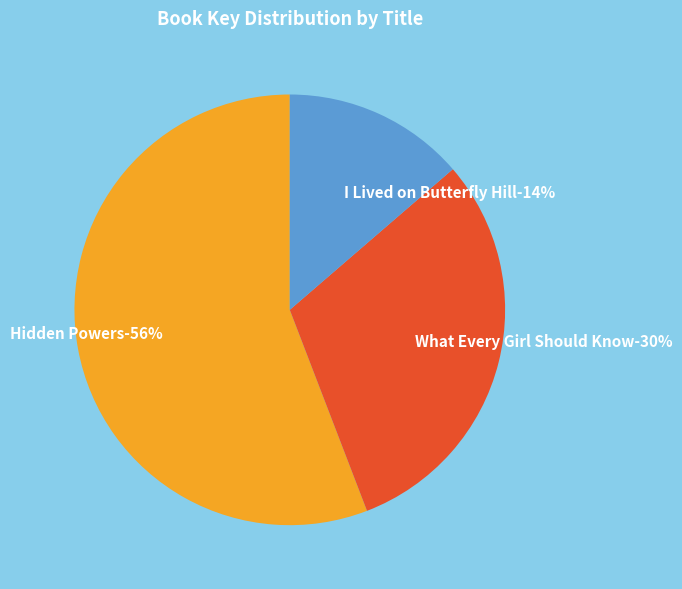

To the nearest percent, what is the average slice percentage?

33%